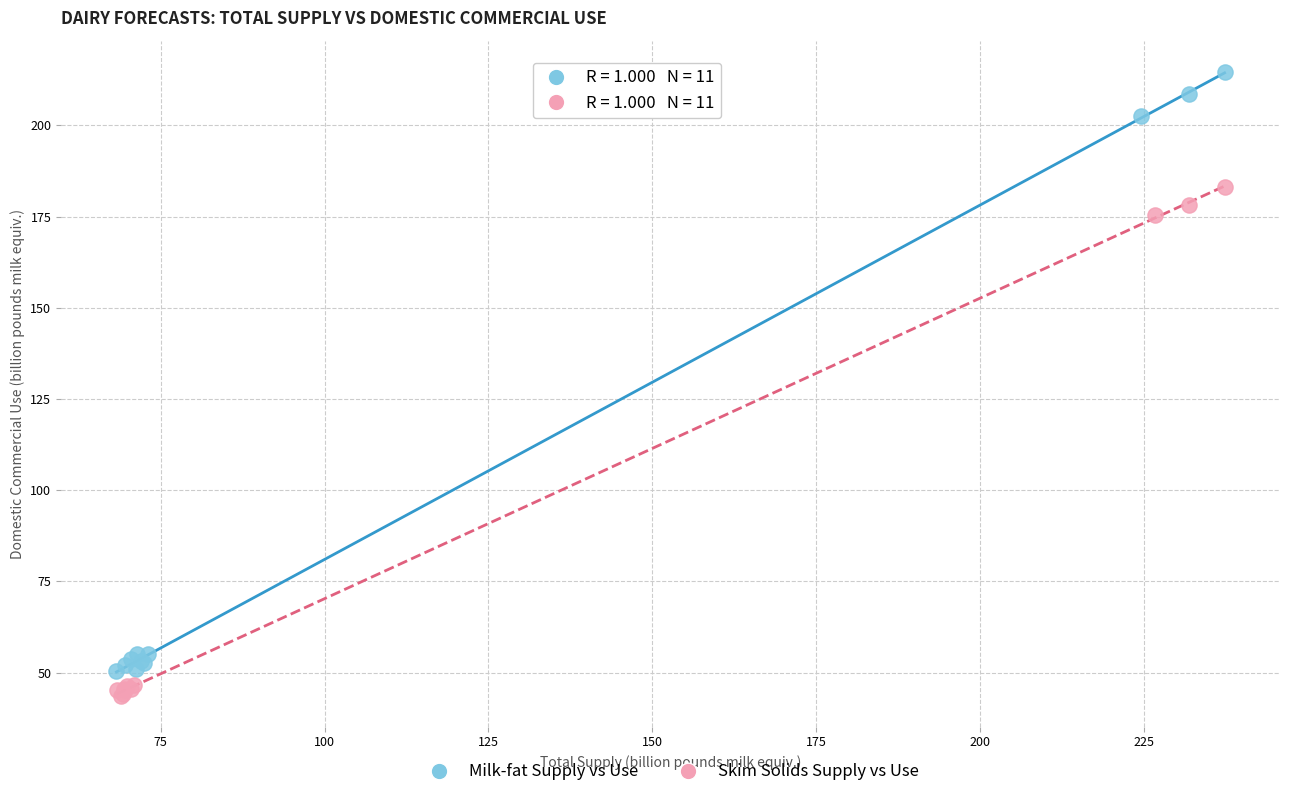

Which series has the largest Y range (max minus min)?

Milk-fat Supply vs Use